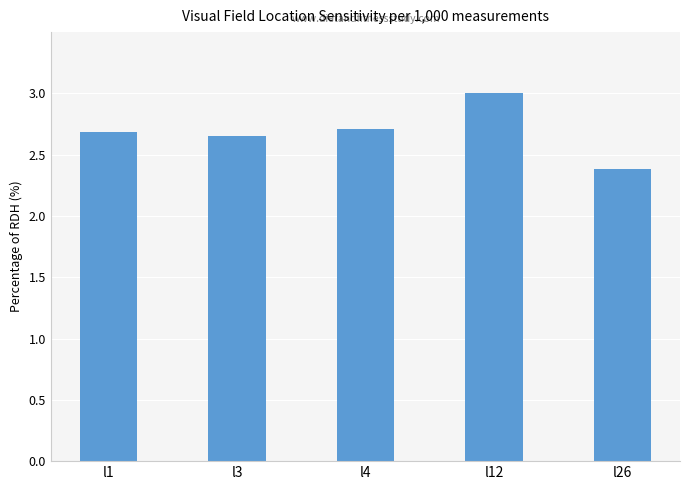

At which category does the chart reach its minimum across all series?

l26